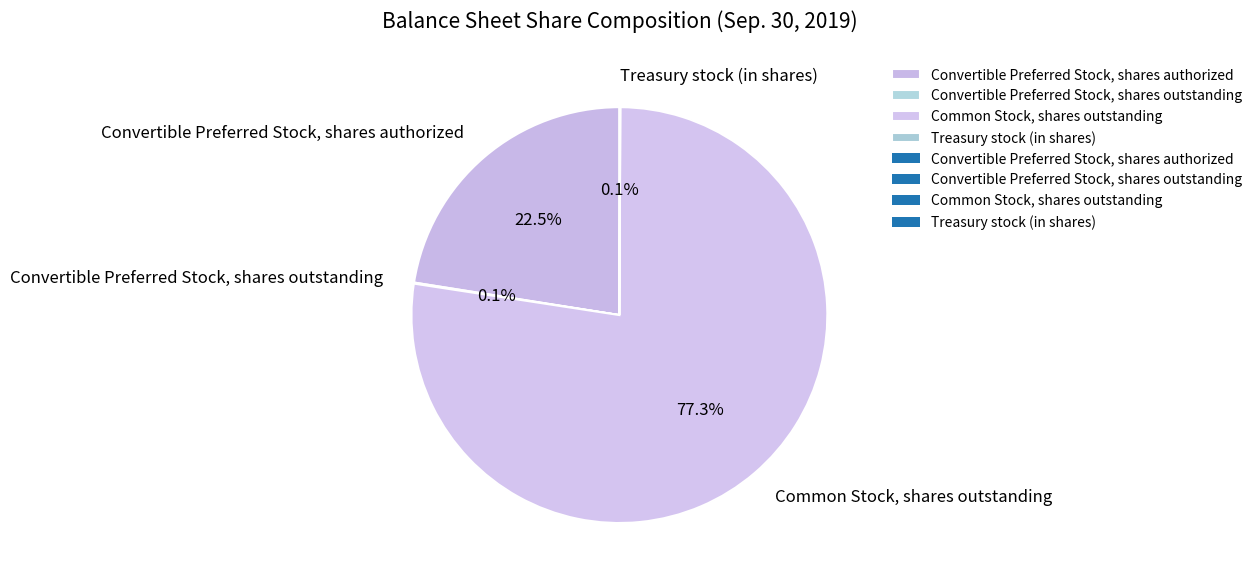

Is there any slice that represents more than half of the pie?

Yes